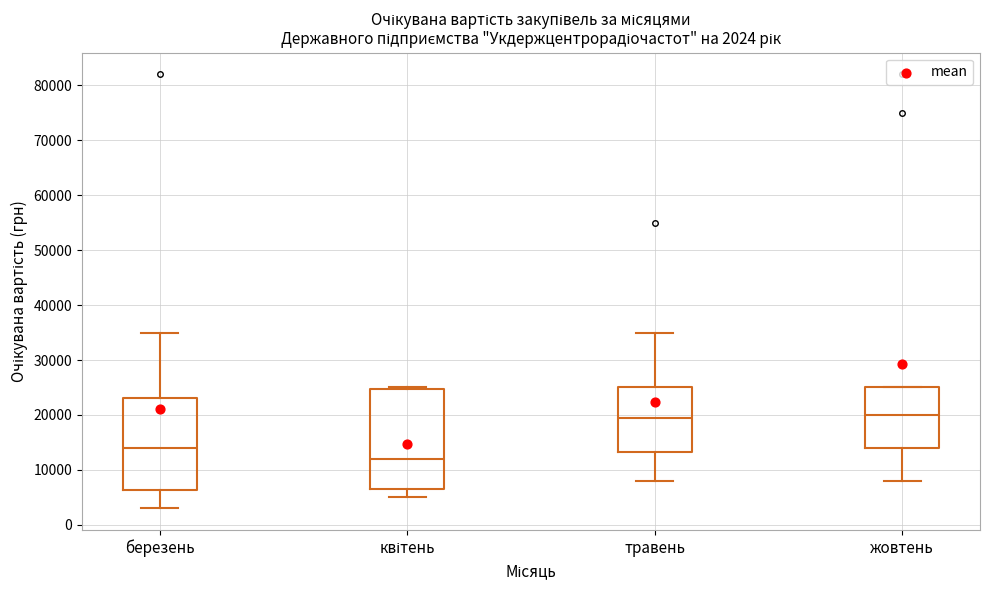

Which box is the tallest, from its lower edge to its upper edge?

квітень